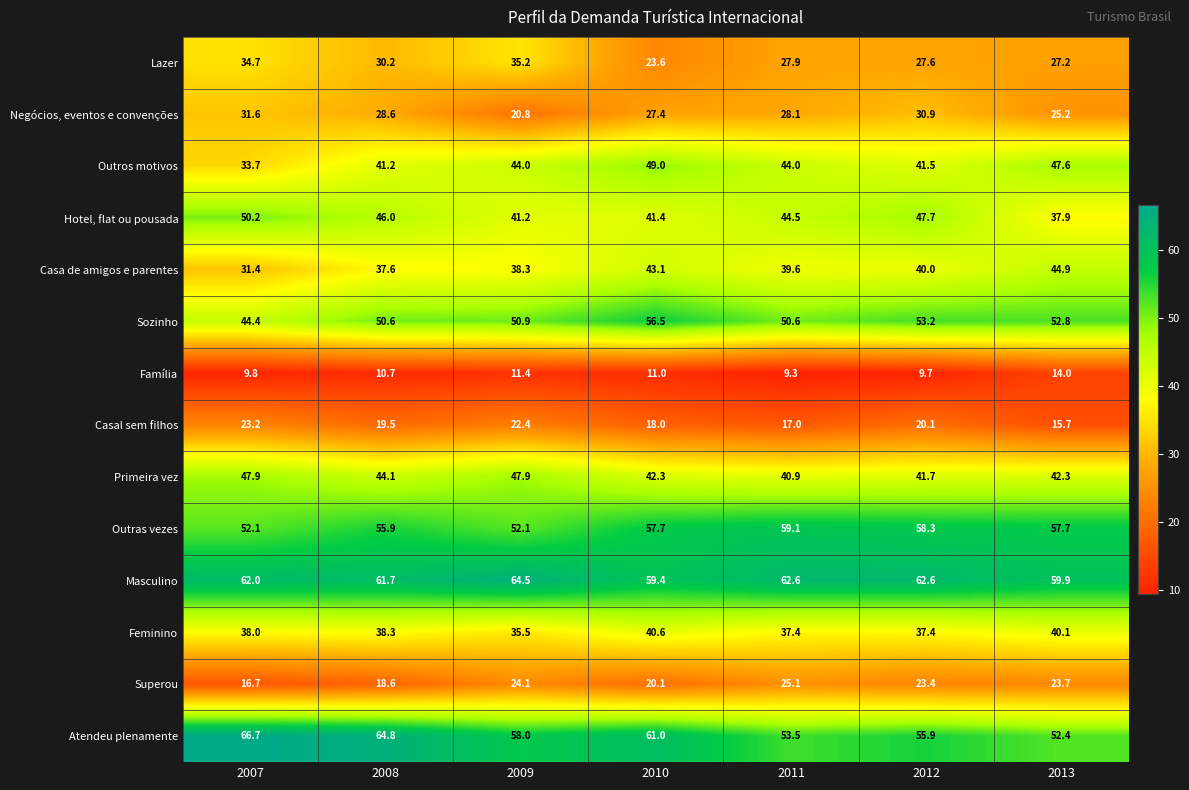

At which category is the sum across all series the highest?

2010